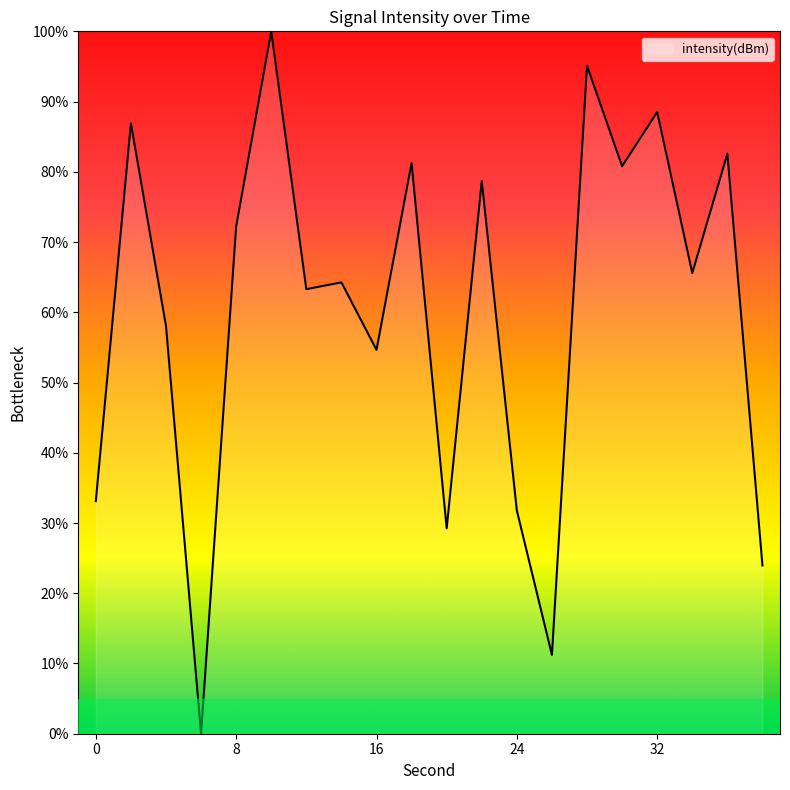

What is the greatest value displayed?

100.0